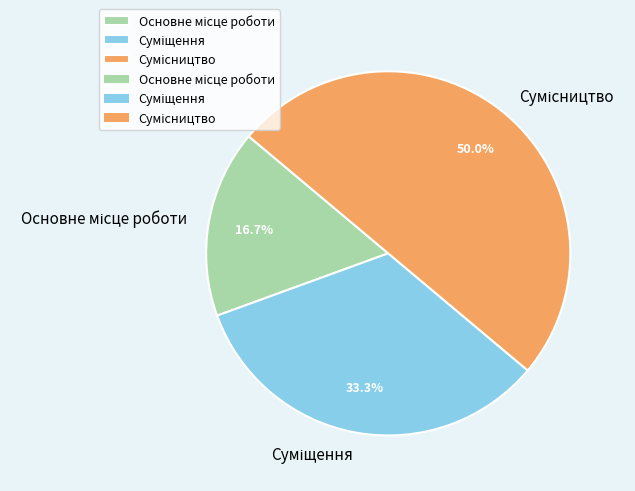

Which category has the smallest portion of the pie?

Основне місце роботи